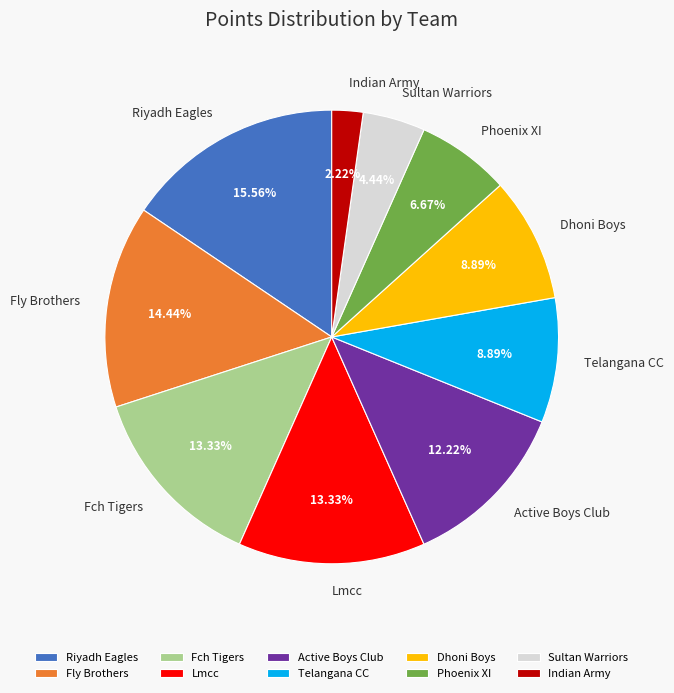

What is the largest slice in the pie chart?

Riyadh Eagles